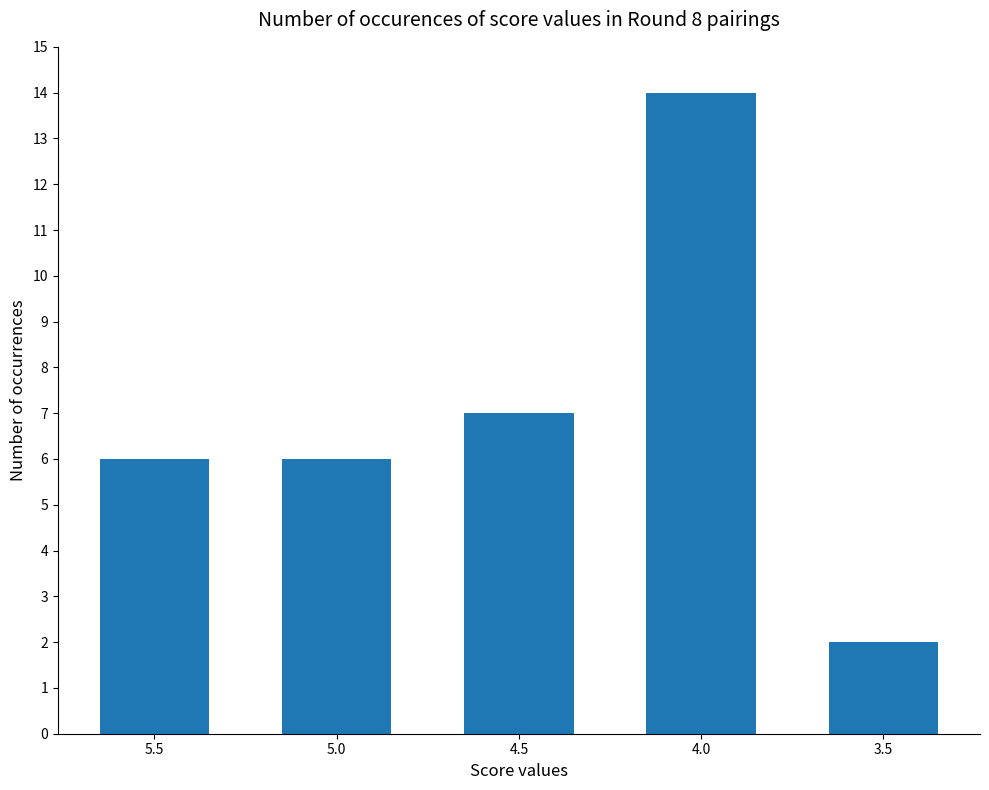

What is the sum of all values?

35